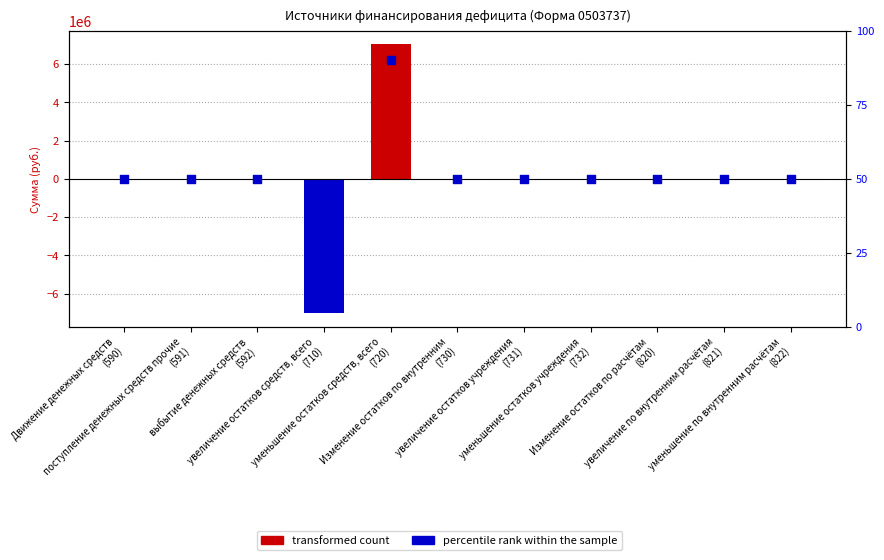

Approximately how many times larger is the value at уменьшение по внутренним расчётам
(822) compared to Изменение остатков по внутренним
(730)?

1.0